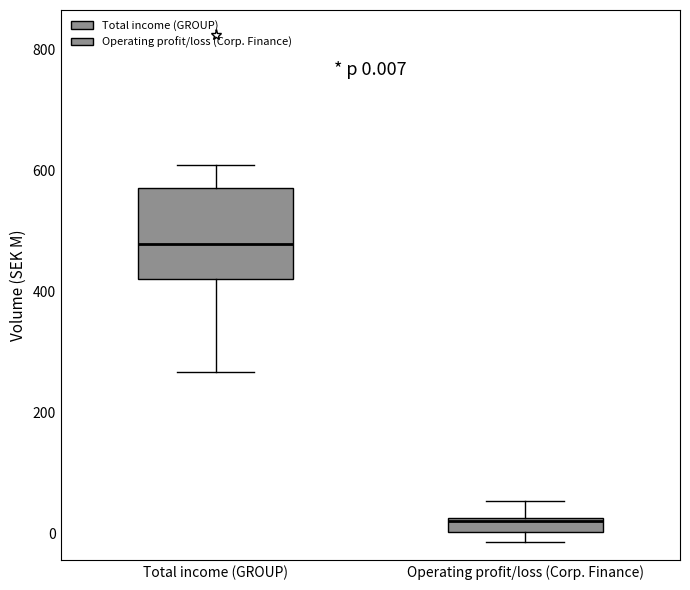

Comparing the boxes themselves (not the whiskers), which one is the tallest?

Total income (GROUP)